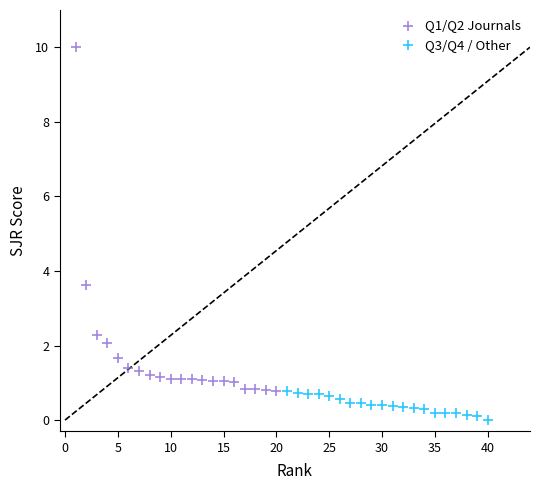

Which series contains the lowest Y value?

Q3/Q4 / Other